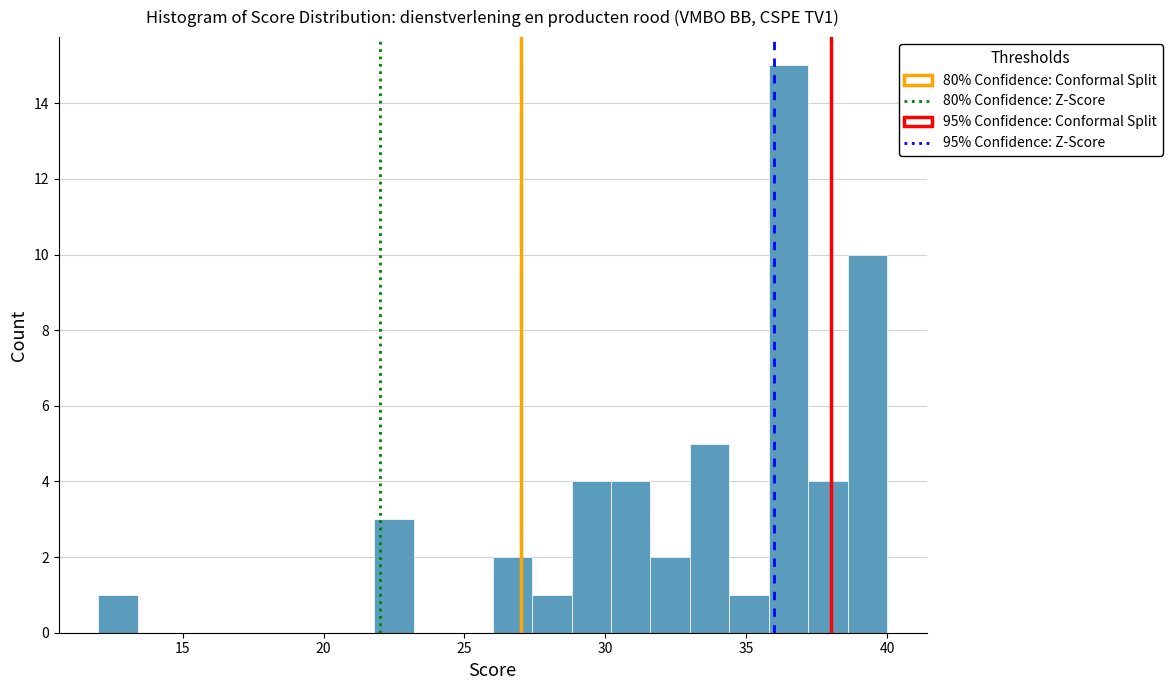

Around what value on the x-axis is the tallest bar? Give the approximate position of its centre, as read against the axis.

36.5